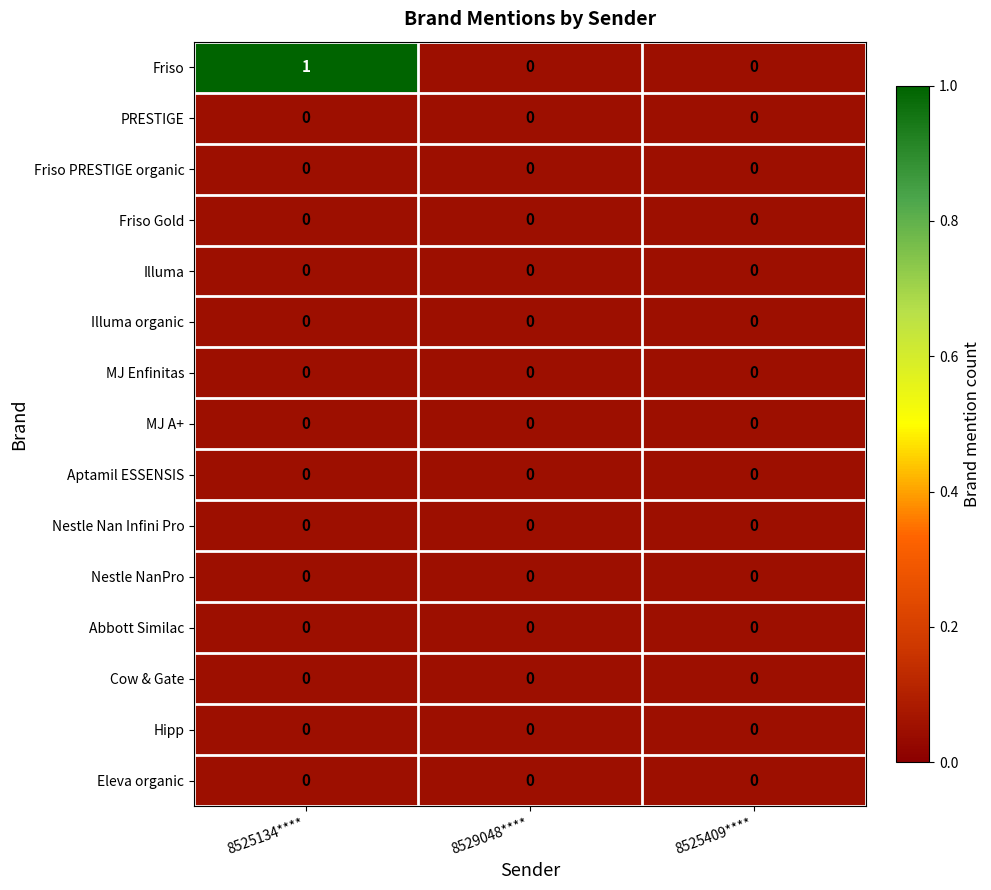

Which series has the widest spread of values?

Friso